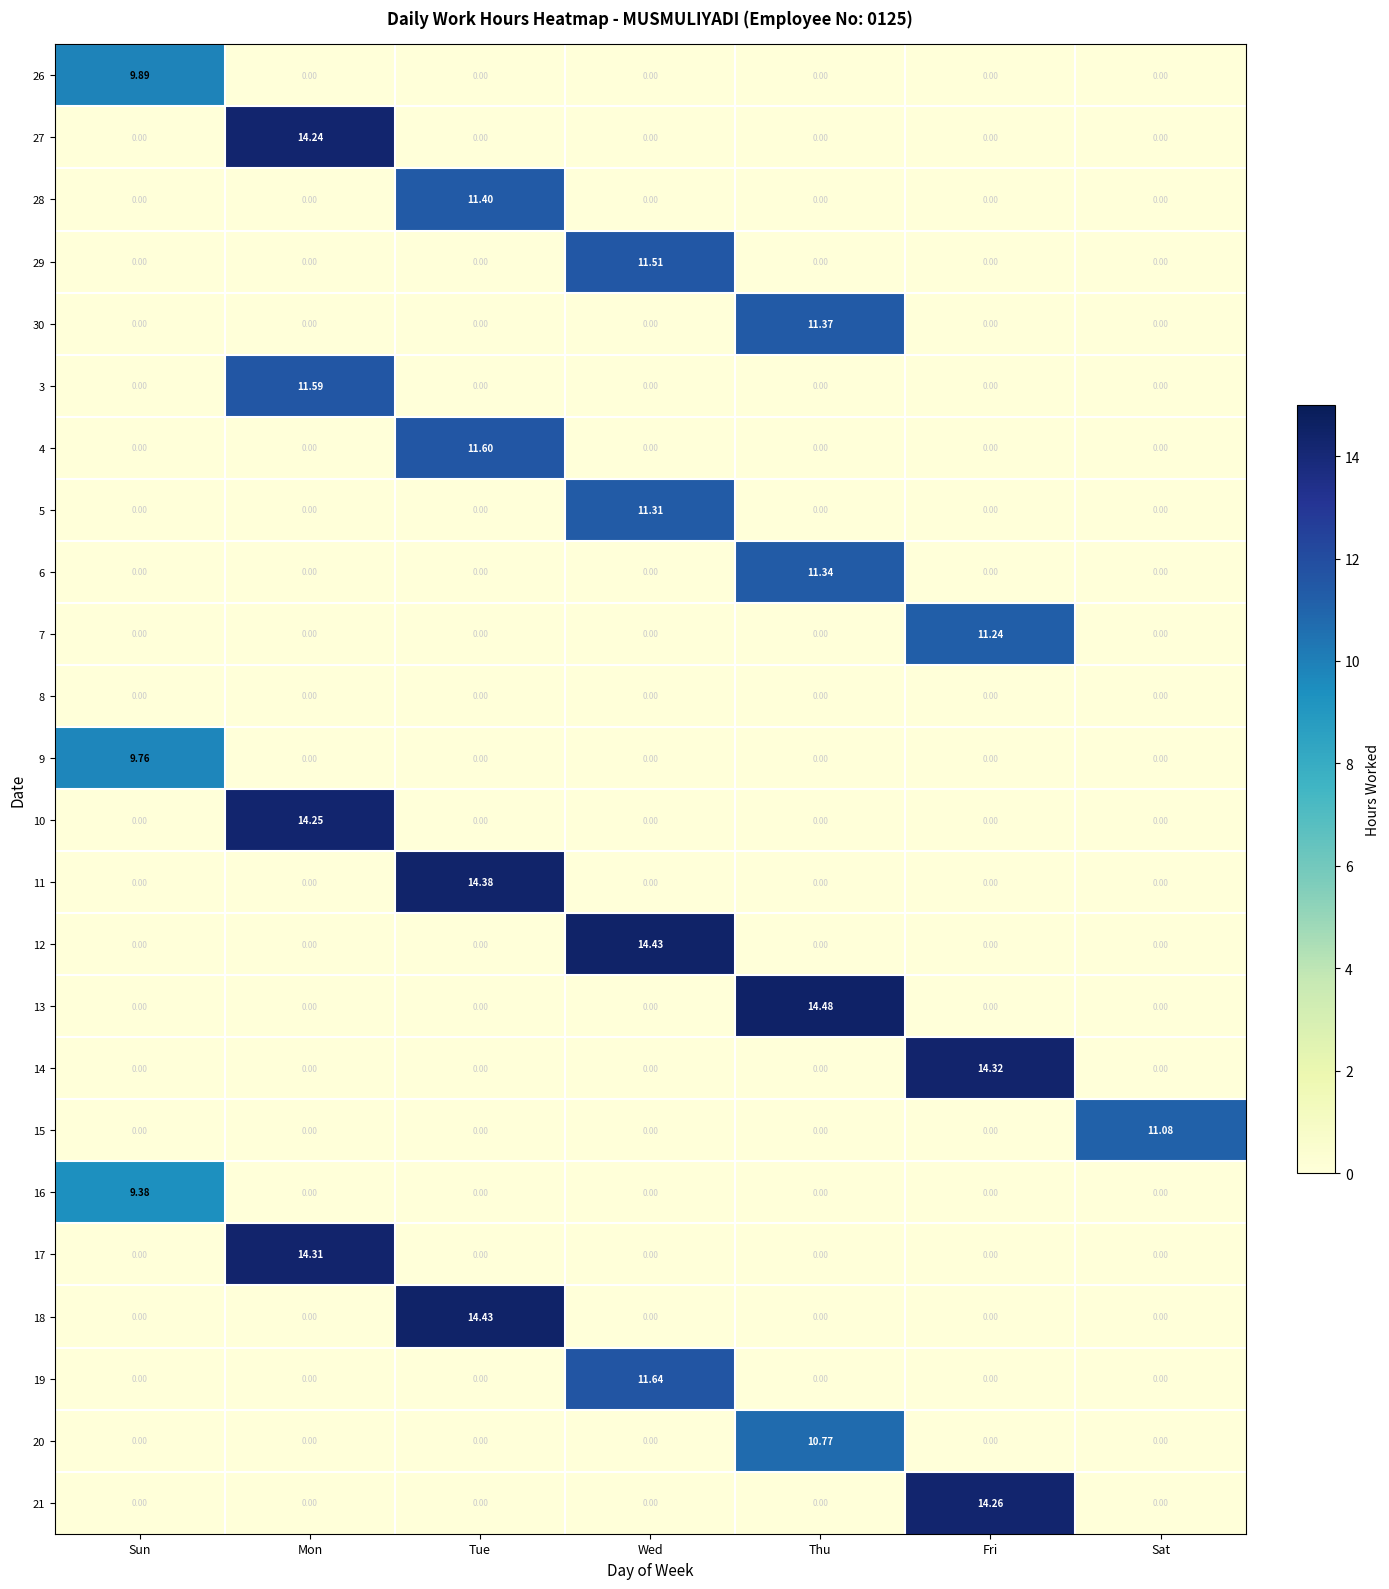

Which label corresponds to the largest value in the chart?

Thu